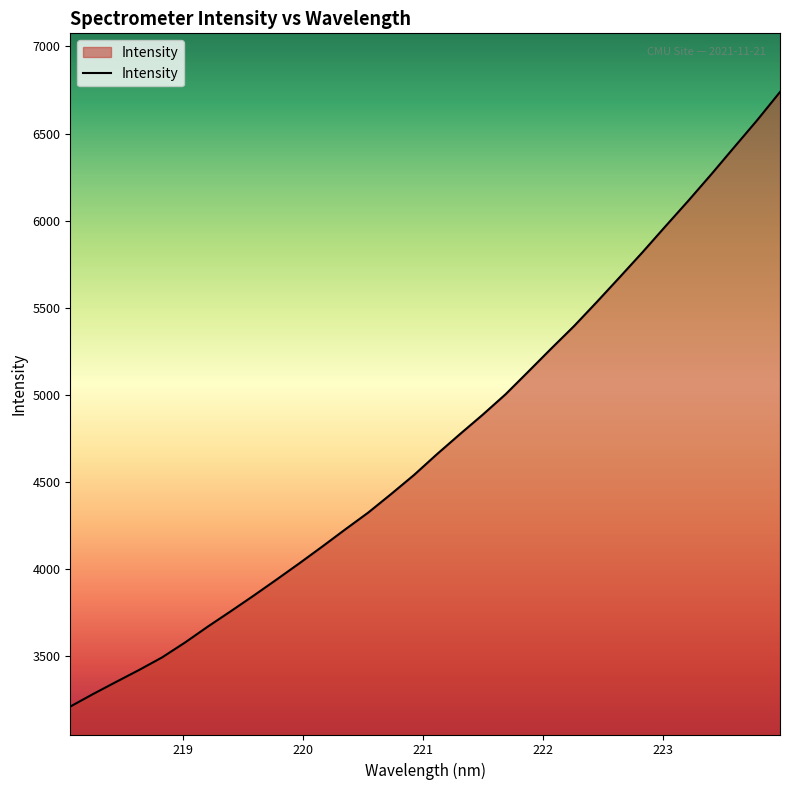

What is the difference between the maximum and minimum values?

3528.7